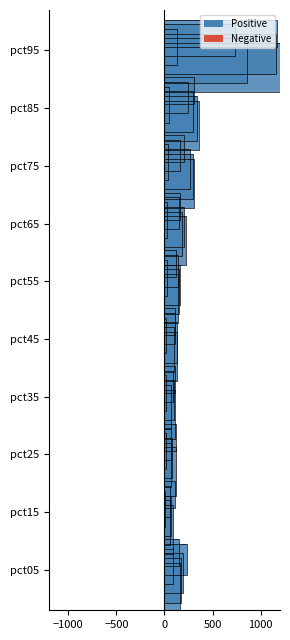

What is the sum of all values?

3202.5